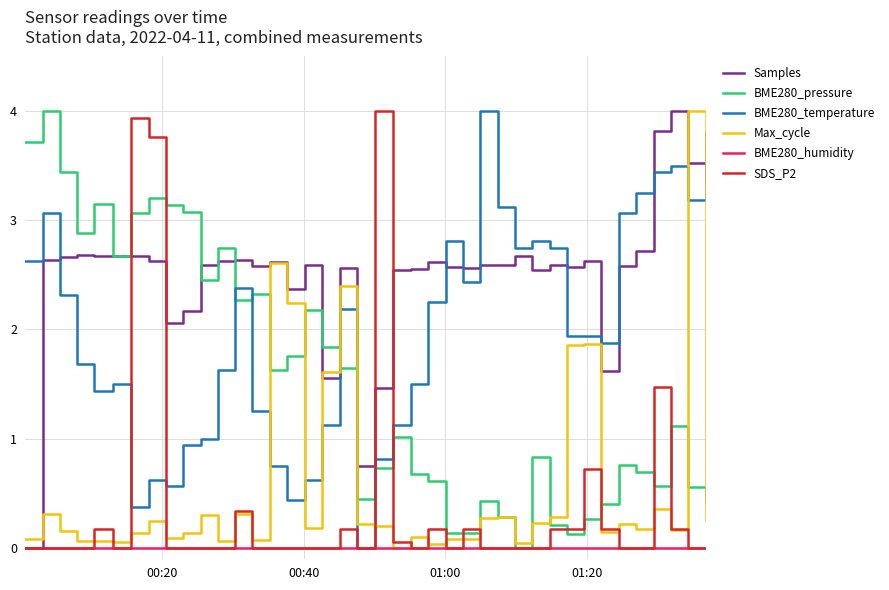

How many times do BME280_temperature and BME280_pressure cross each other?

5